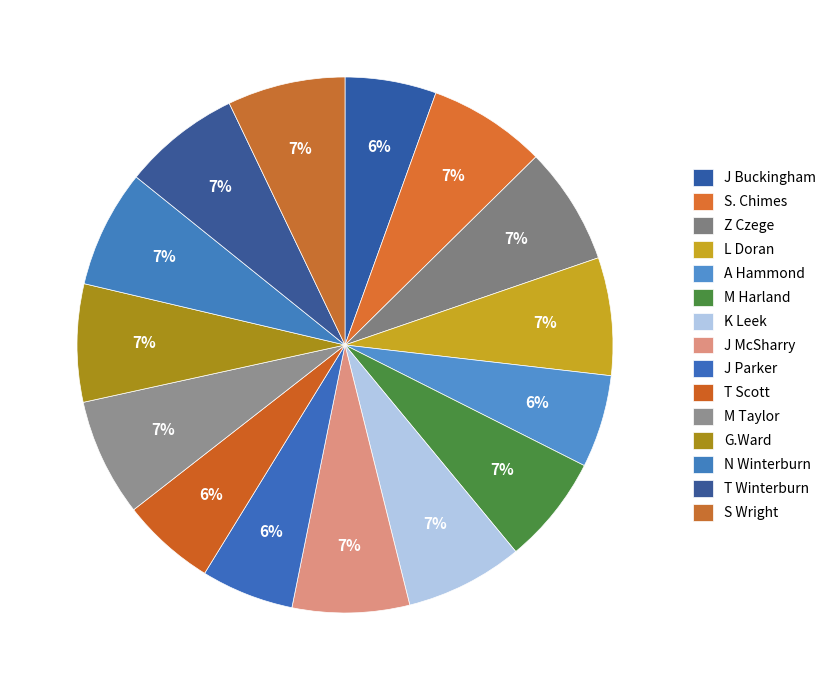

How many slices are in this pie chart?

15